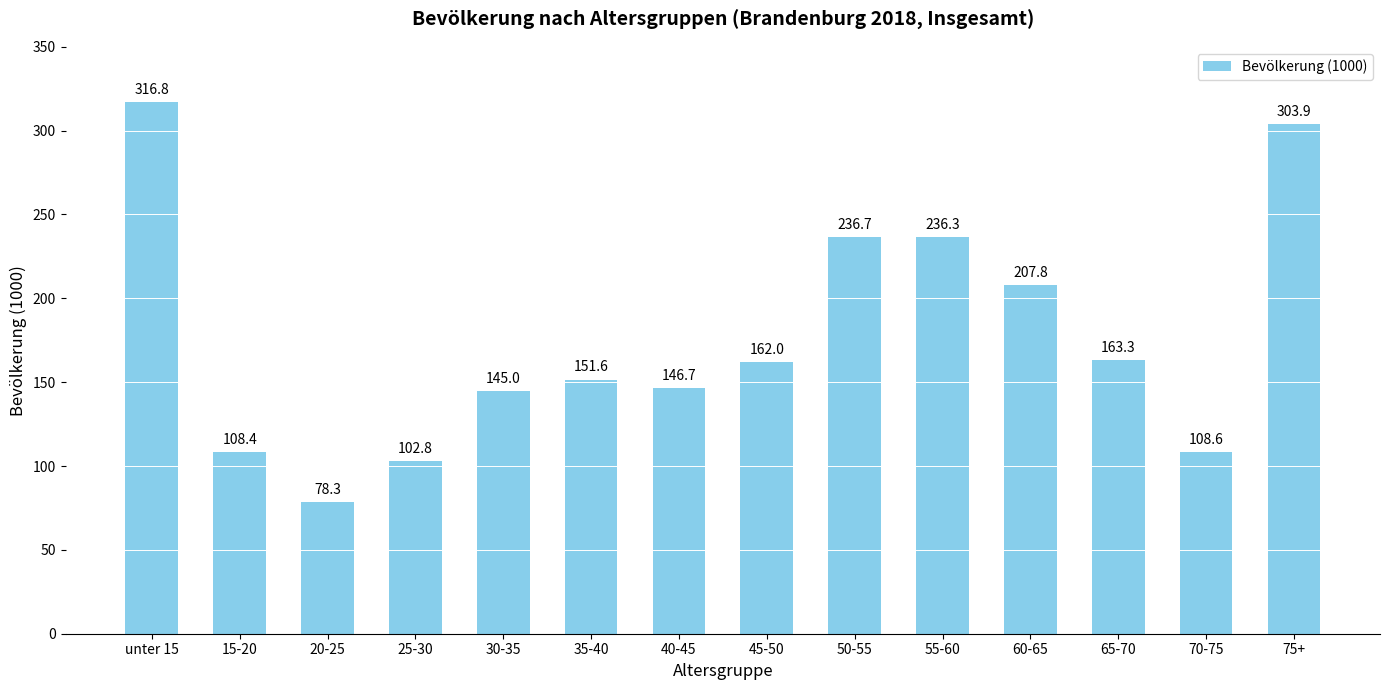

Which label corresponds to the smallest value in the chart?

20-25